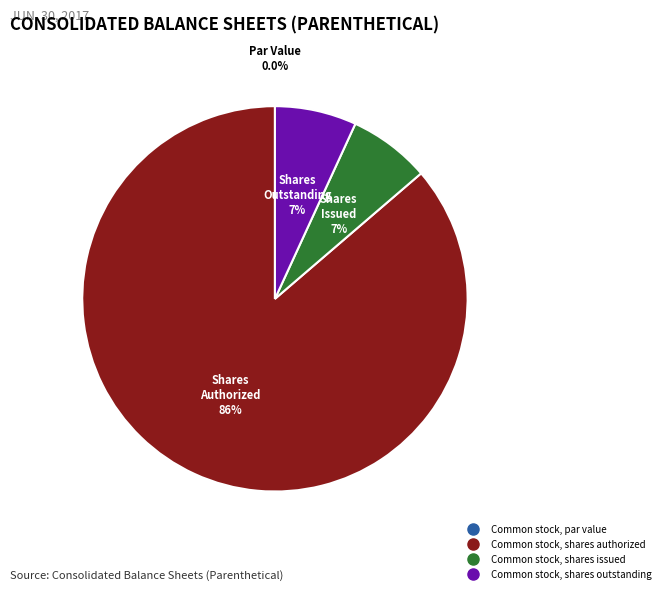

What percentage is NOT represented by Common stock, shares outstanding?

93.1%